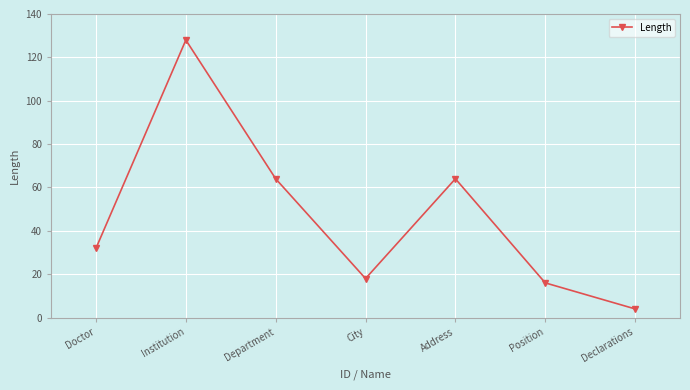

What is the maximum value shown in the chart?

128